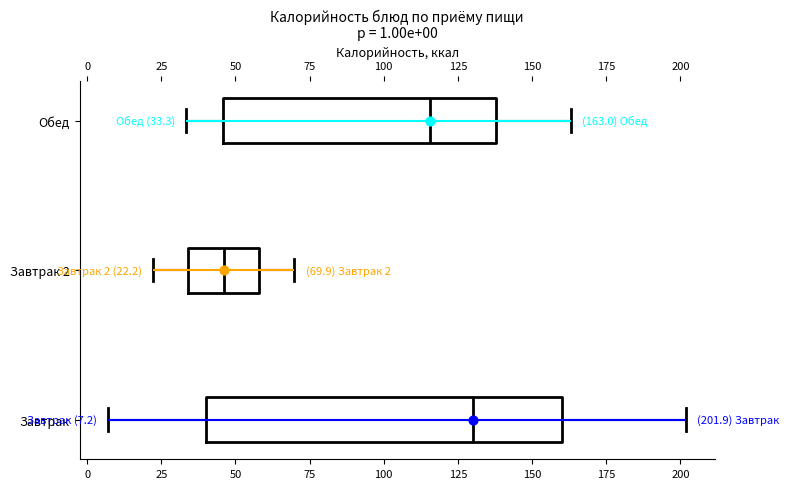

Which box is the widest, from its left edge to its right edge?

Завтрак